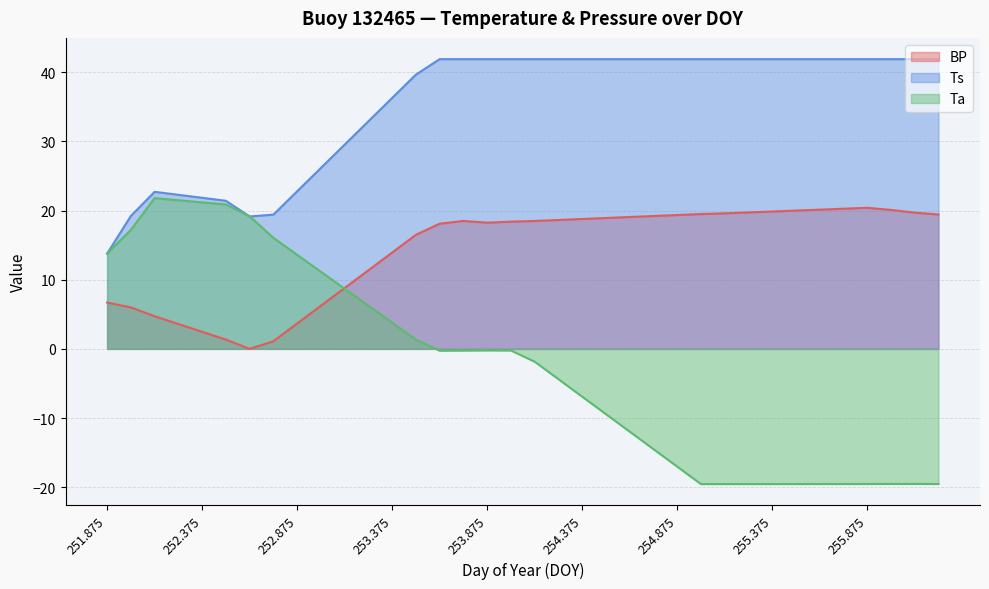

Reading left to right, what are all the values shown in this chart?

BP: 251.875=6.7	252.0=6.0	252.125=4.7	252.25=3.6	252.375=2.5	252.5=1.3	252.625=0.0	252.75=1.1	252.875=3.7	253.0=6.2	253.125=8.8	253.25=11.4	253.375=13.9	253.5=16.5	253.625=18.1	253.75=18.5	253.875=18.3	254.0=18.4	254.125=18.5	254.25=18.6	254.375=18.8	254.5=18.9	254.625=19.1	254.75=19.2	254.875=19.4	255.0=19.5	255.125=19.6	255.25=19.7	255.375=19.9	255.5=20.0	255.625=20.1	255.75=20.3	255.875=20.4	256.0=20.1	256.125=19.7	256.25=19.4
Ts: 251.875=13.8	252.0=19.2	252.125=22.7	252.25=22.3	252.375=21.8	252.5=21.4	252.625=19.1	252.75=19.4	252.875=22.8	253.0=26.2	253.125=29.5	253.25=32.9	253.375=36.3	253.5=39.7	253.625=41.9	253.75=41.9	253.875=41.9	254.0=41.9	254.125=41.9	254.25=41.9	254.375=41.9	254.5=41.9	254.625=41.9	254.75=41.9	254.875=41.9	255.0=41.9	255.125=41.9	255.25=41.9	255.375=41.9	255.5=41.9	255.625=41.9	255.75=41.9	255.875=41.9	256.0=41.9	256.125=41.9	256.25=41.9
Ta: 251.875=13.8	252.0=17.2	252.125=21.8	252.25=21.5	252.375=21.2	252.5=20.9	252.625=19.2	252.75=16.1	252.875=13.6	253.0=11.2	253.125=8.7	253.25=6.2	253.375=3.8	253.5=1.3	253.625=-0.3	253.75=-0.2	253.875=-0.2	254.0=-0.2	254.125=-1.8	254.25=-4.4	254.375=-6.9	254.5=-9.4	254.625=-12.0	254.75=-14.5	254.875=-17.0	255.0=-19.6	255.125=-19.6	255.25=-19.5	255.375=-19.5	255.5=-19.5	255.625=-19.5	255.75=-19.5	255.875=-19.5	256.0=-19.5	256.125=-19.5	256.25=-19.5